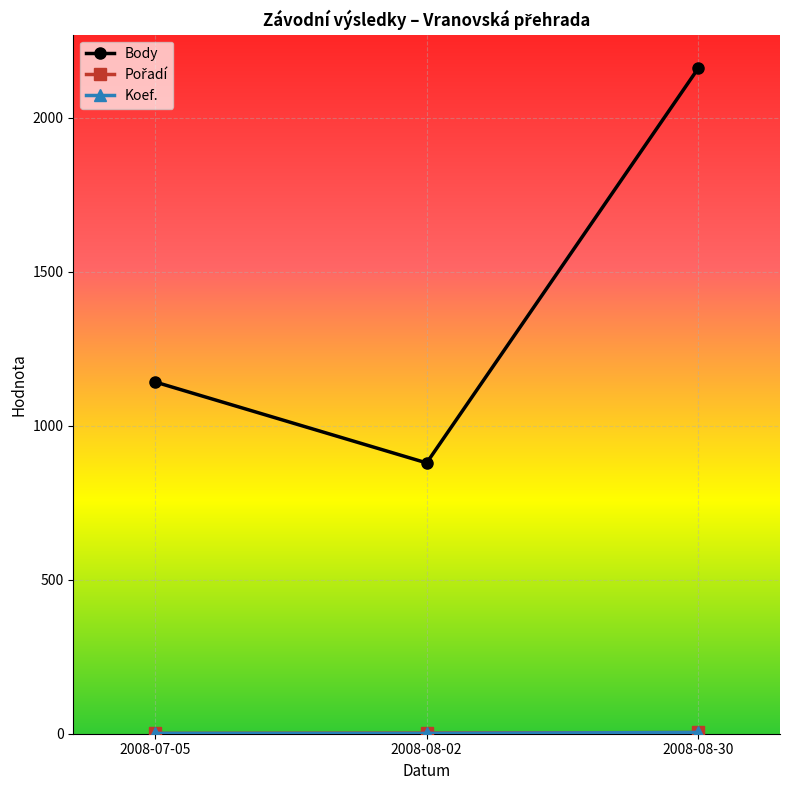

What is the minimum value for Body?

879